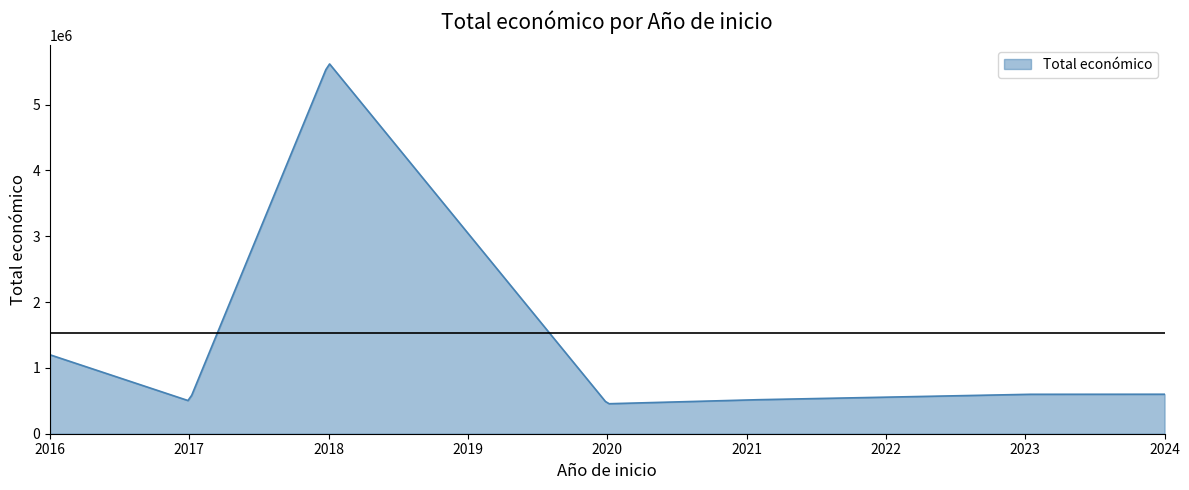

What is the greatest value displayed?

5618127.0